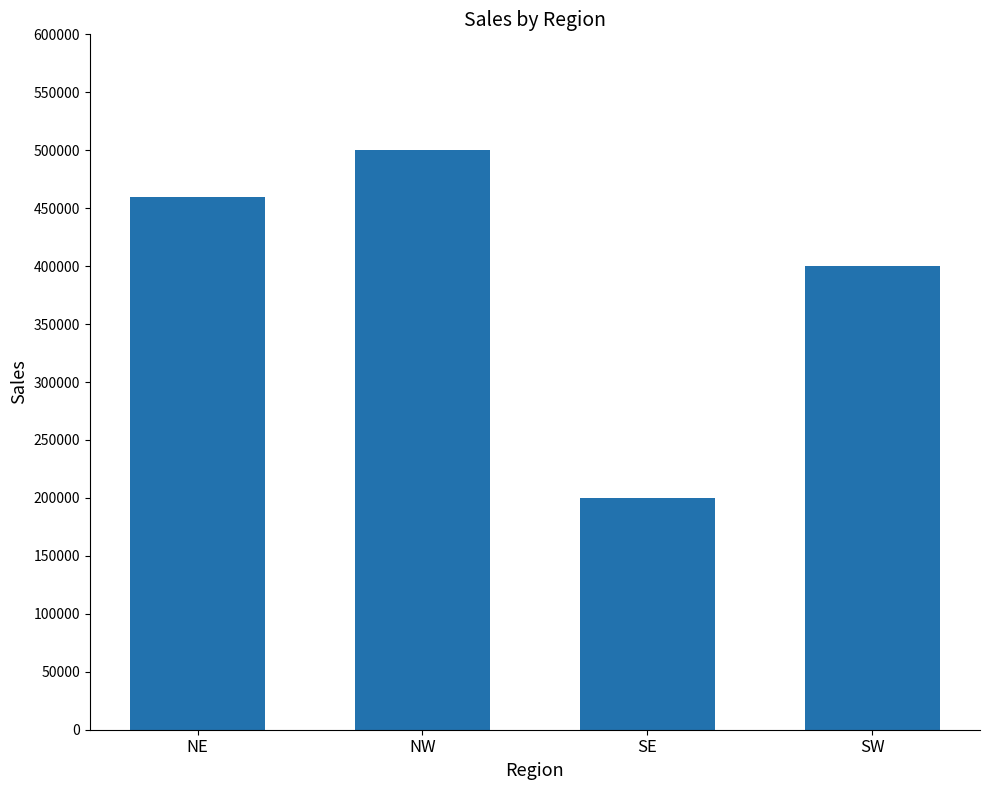

Which has a higher value, SE or SW?

SW